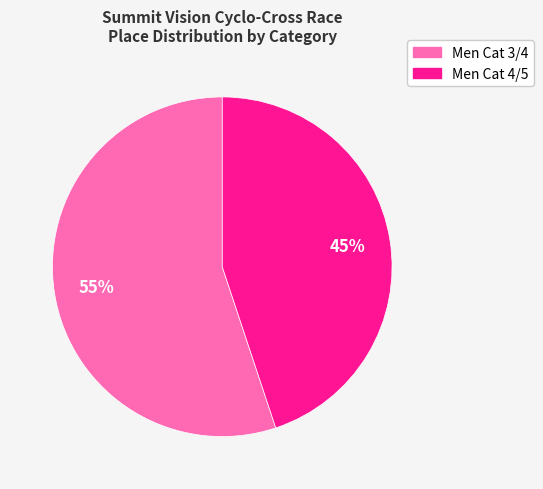

Is it true that Men Cat 4/5 is 39% of the pie?

False